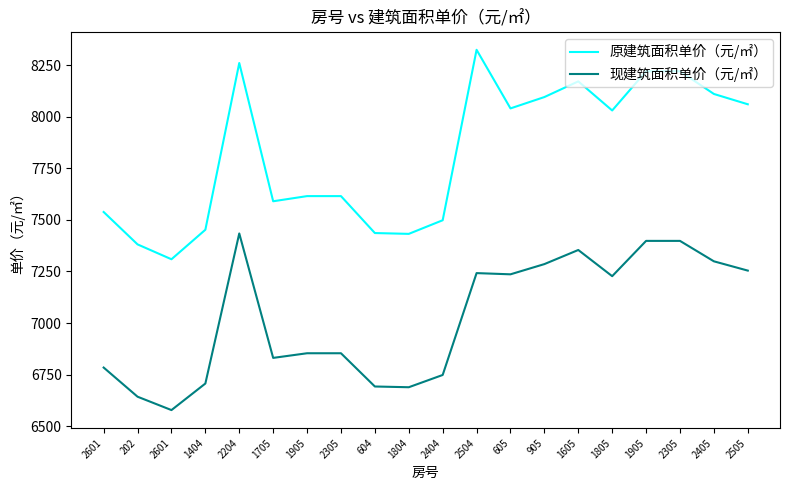

Reading left to right, what are all the values shown in this chart?

原建筑面积单价（元/㎡）: 2601=7538.0	202=7381.0	2601=7309.0	1404=7452.0	2204=8260.0	1705=7590.0	1905=7615.0	2305=7615.0	604=7436.0	1804=7432.0	2404=7498.0	2504=8324.0	605=8040.0	905=8095.0	1605=8171.0	1805=8030.0	1905=8220.0	2305=8220.0	2405=8110.0	2505=8060.0
现建筑面积单价（元/㎡）: 2601=6784.2	202=6642.9	2601=6578.1	1404=6706.8	2204=7434.0	1705=6831.0	1905=6853.5	2305=6853.5	604=6692.4	1804=6688.8	2404=6748.2	2504=7241.9	605=7236.0	905=7285.5	1605=7353.9	1805=7227.0	1905=7398.0	2305=7398.0	2405=7299.0	2505=7254.0